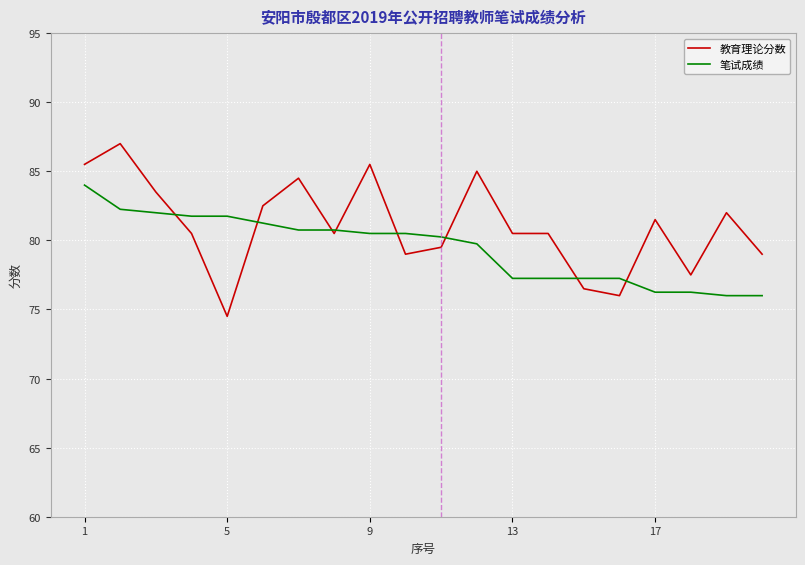

Which series has the largest total across all categories?

教育理论分数